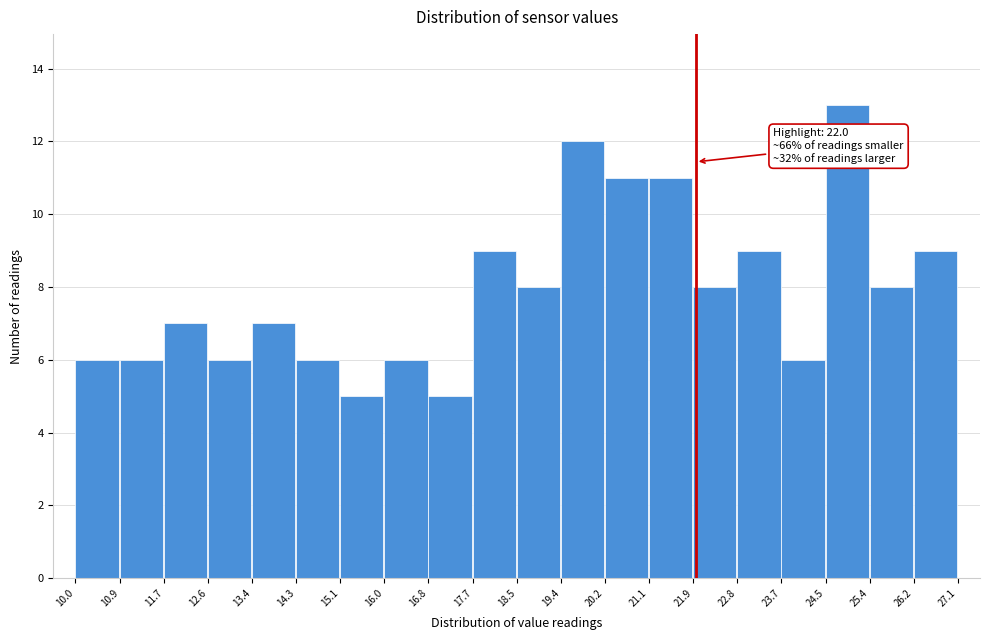

Over which range of the x-axis is the bar tallest?

24.5 to 25.4